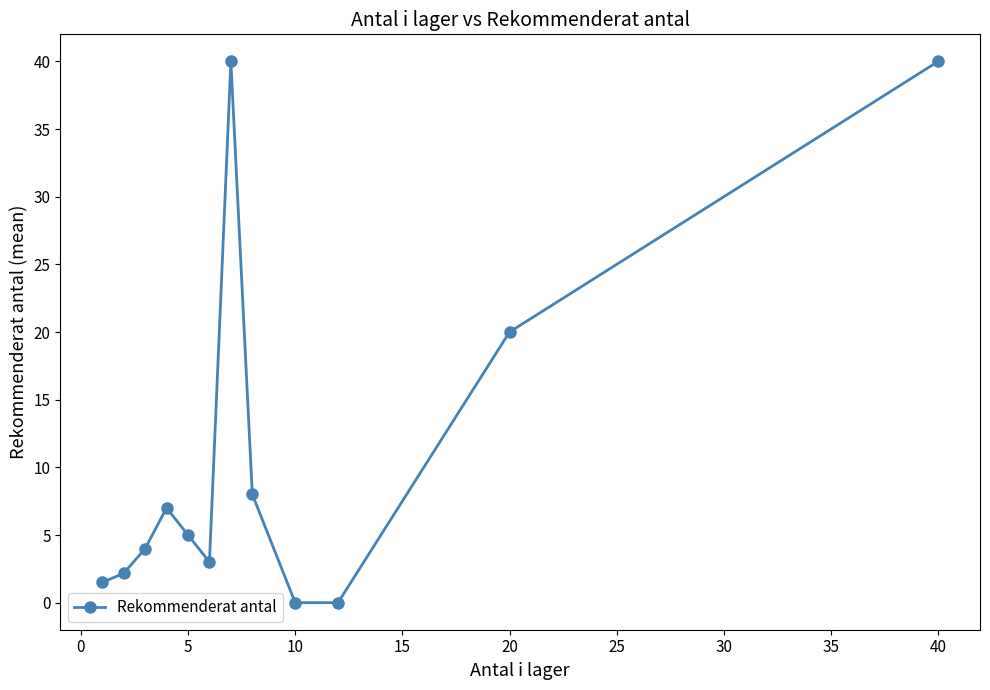

What is the value of the 8th point from the left?

8.0